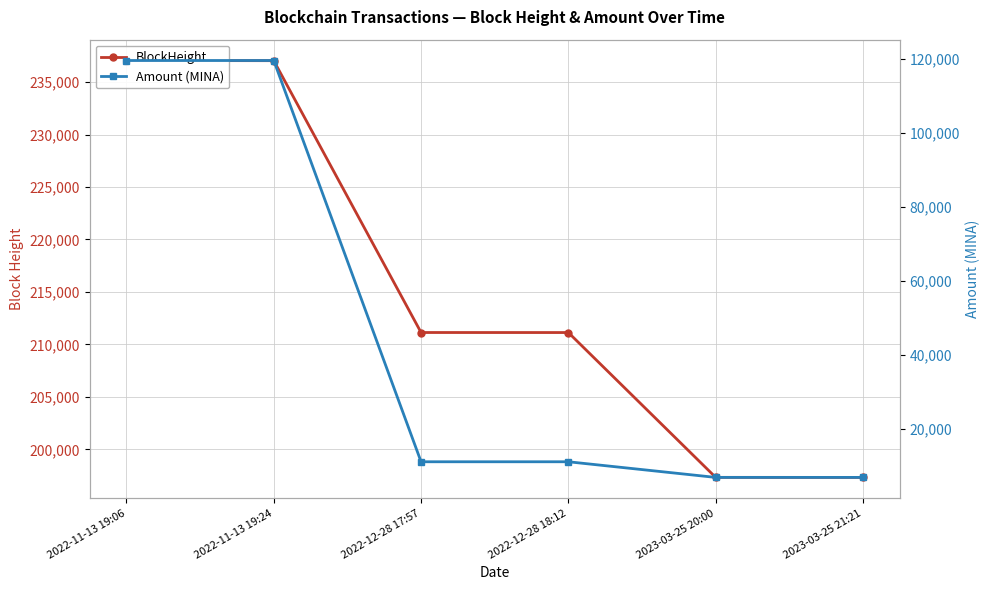

Rank the categories by BlockHeight value from highest to lowest.

2022-11-13 19:06, 2022-11-13 19:24, 2022-12-28 17:57, 2022-12-28 18:12, 2023-03-25 20:00, 2023-03-25 21:21